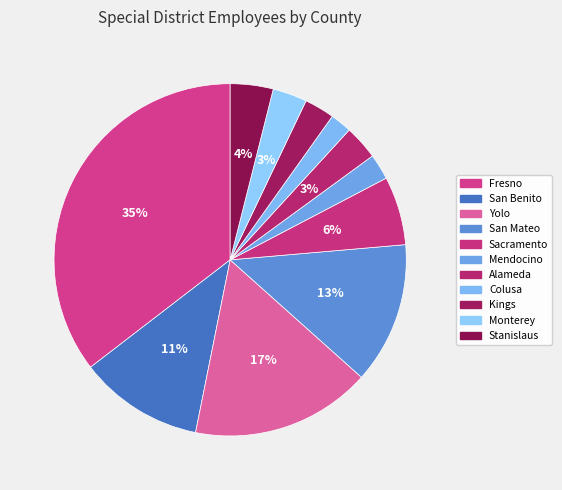

Does Fresno represent more than half of the total?

No